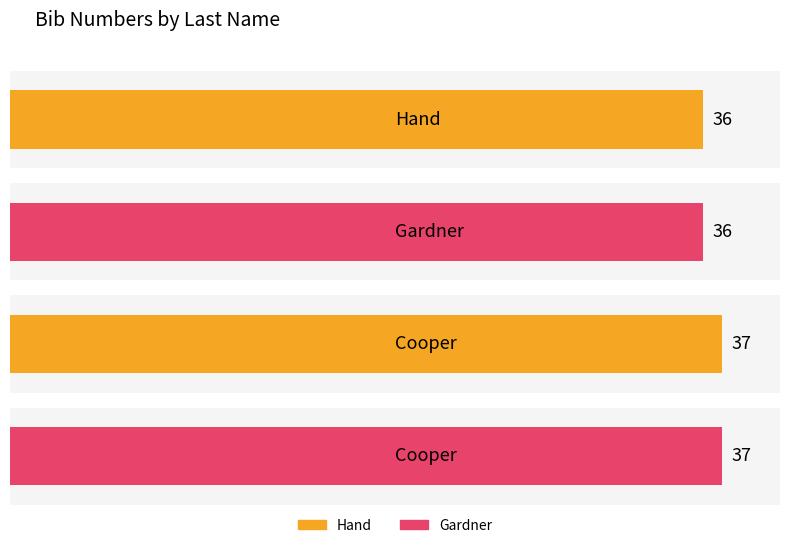

What is the sum of the values at Gardner and Cooper?

73